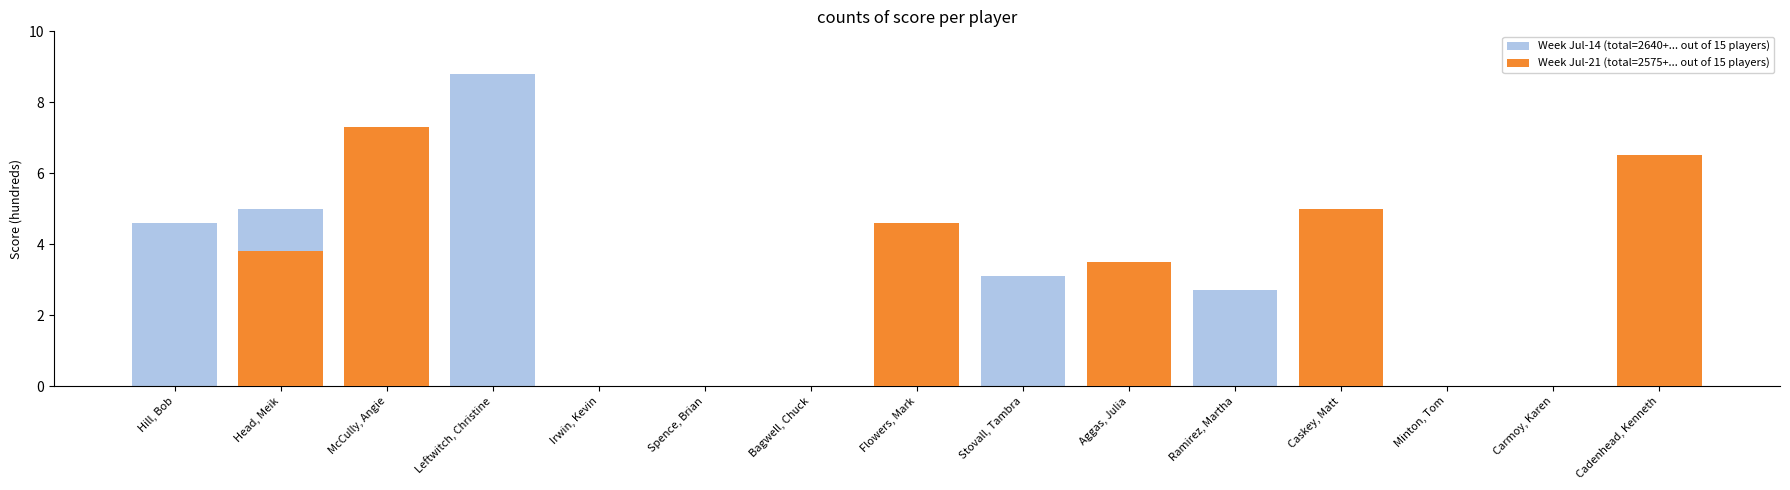

What is the total value across all series at Caskey, Matt?

9.2